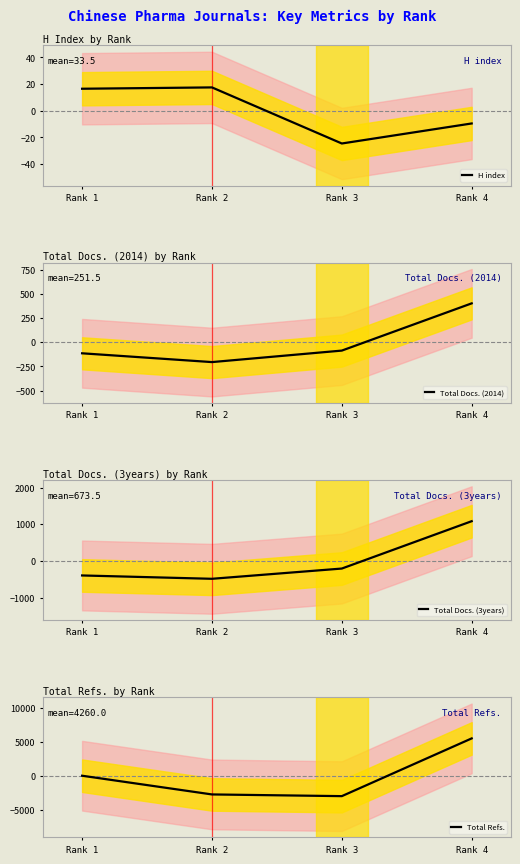

What are all the series names shown in the legend?

H index, Total Docs. (2014), Total Docs. (3years), Total Refs.